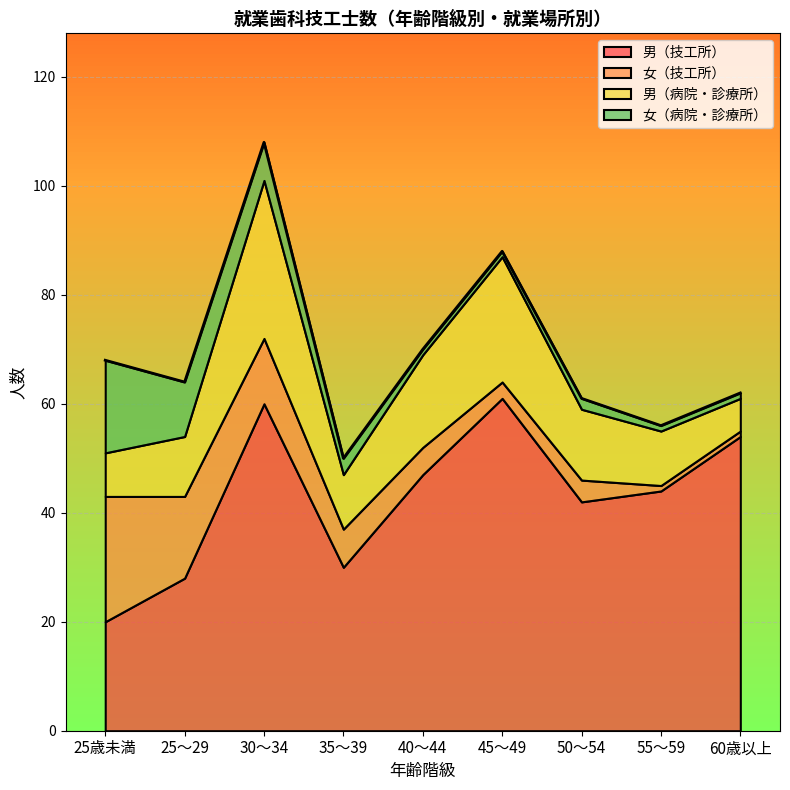

How many times do 男（病院・診療所） and 女（技工所） cross each other?

1